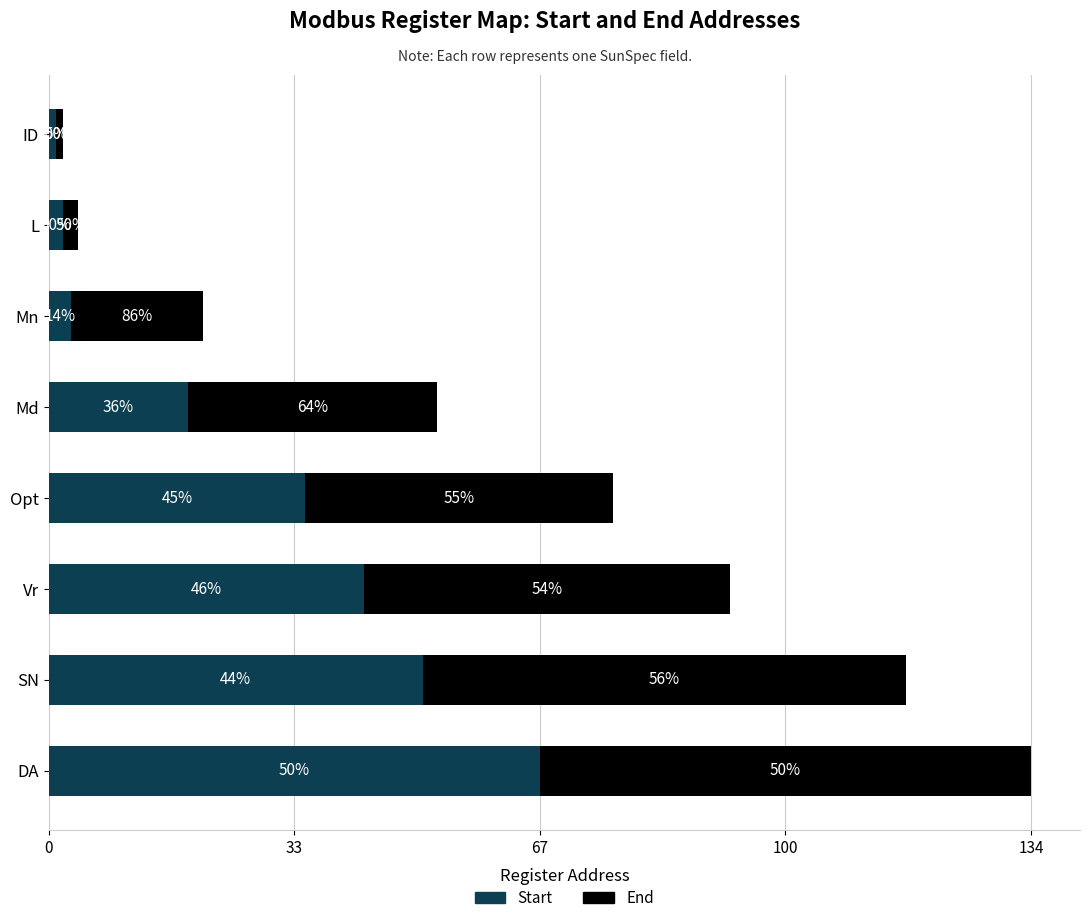

What are all the series names shown in the legend?

Start, End